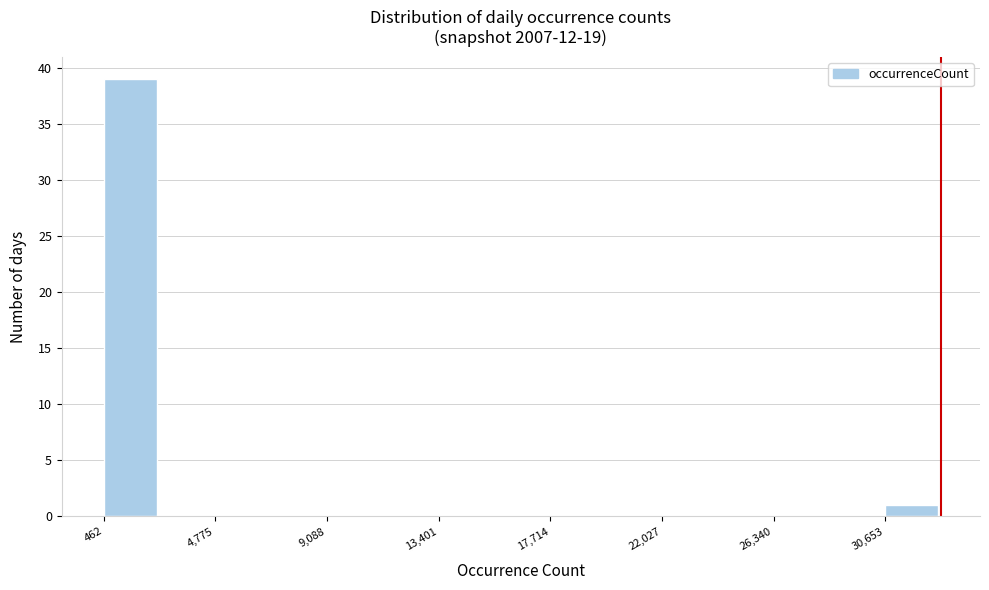

Which range on the x-axis has the tallest bar?

500 to 2500